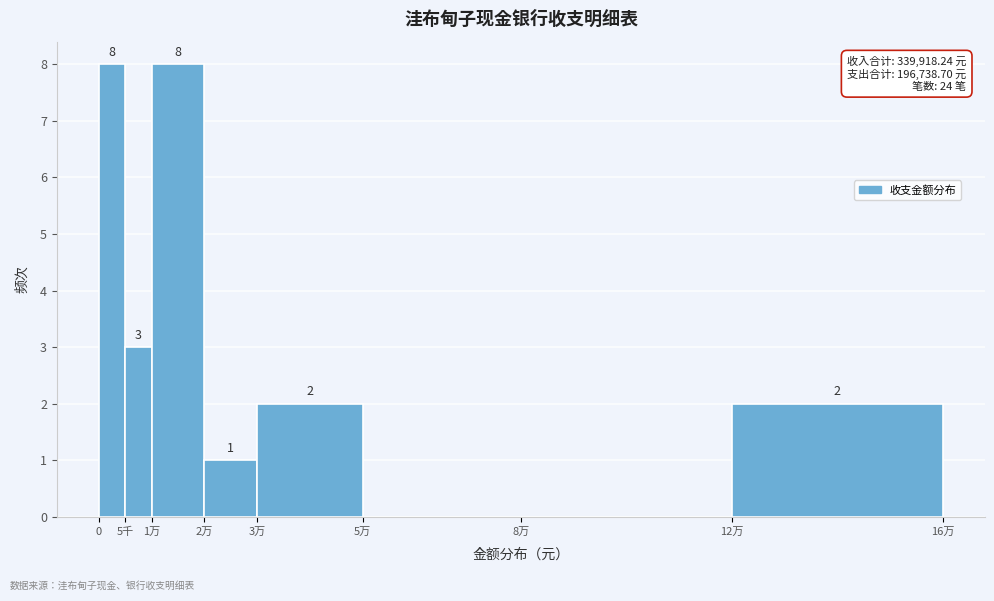

Reading left to right, extract all data points from this chart.

0=8	5千=3	1万=8	2万=1	3万=2	5万=0	8万=0	12万=2